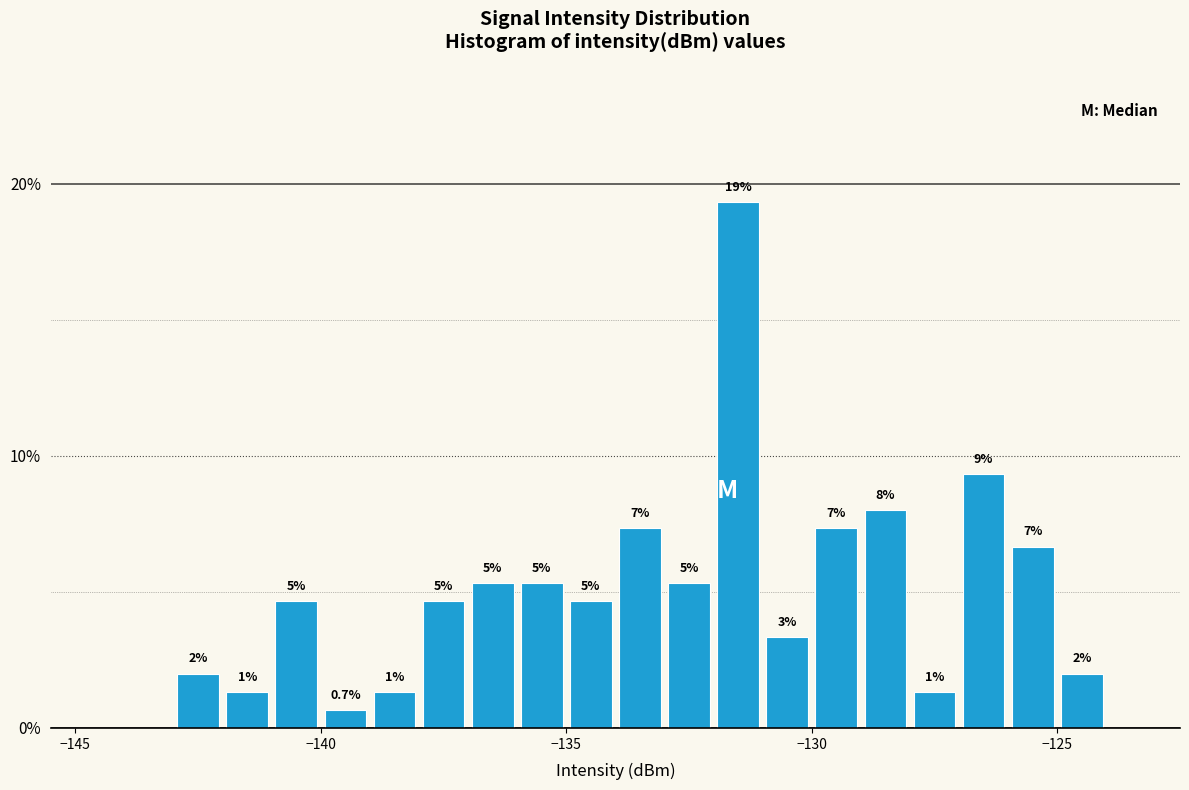

Read against the x-axis, roughly where is the centre of the tallest bar?

-131.5